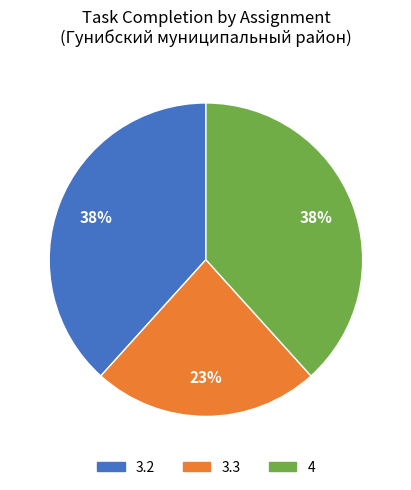

Does any single category account for the majority?

No